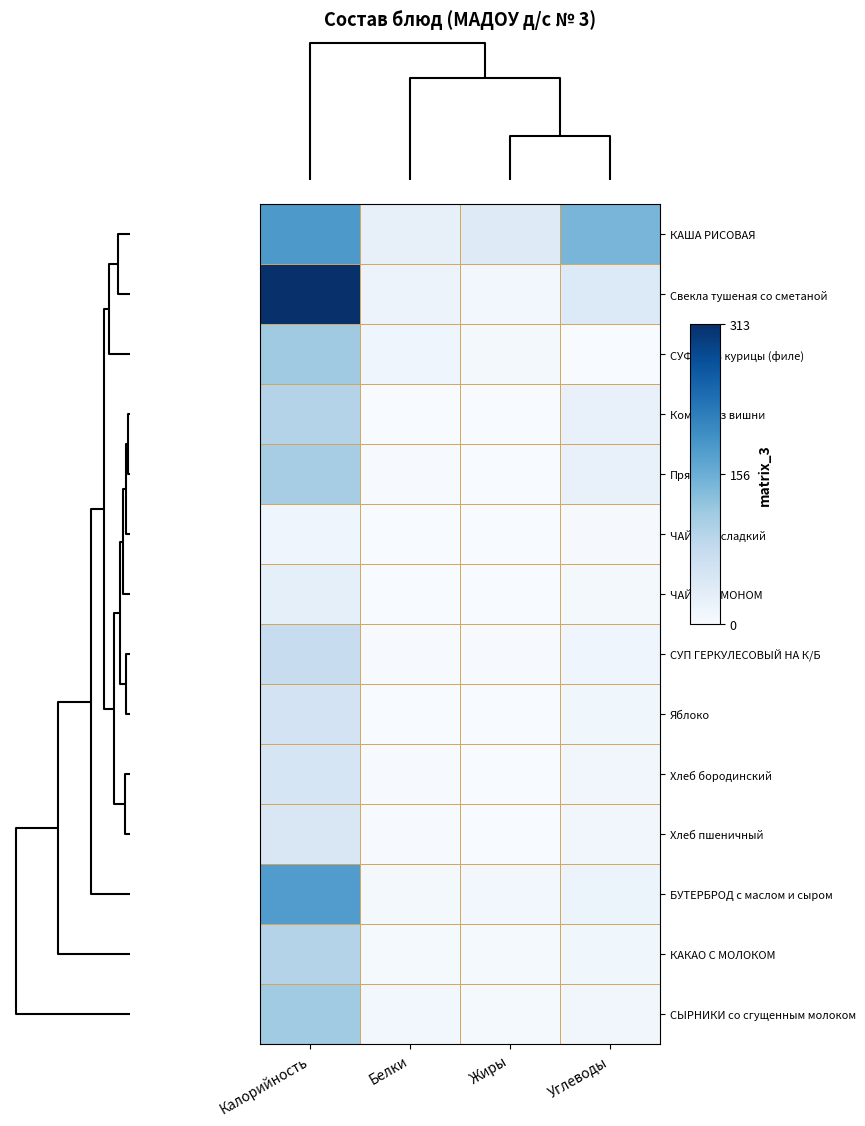

Which series has the widest spread of values?

Свекла тушеная со сметаной